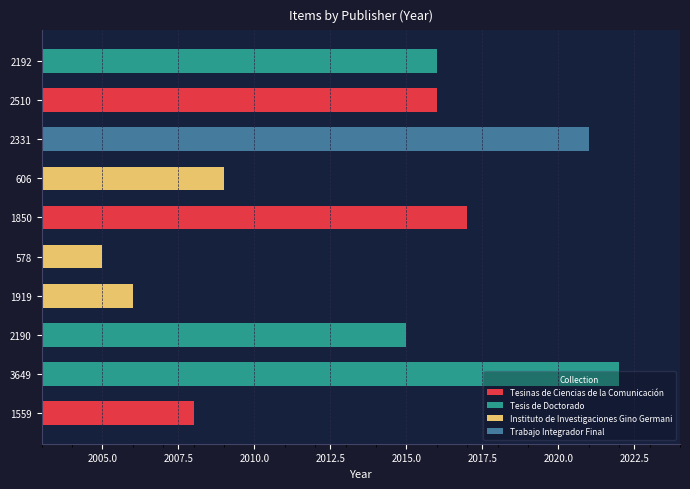

What is the spread (max minus min) of values at 2002.5?

16